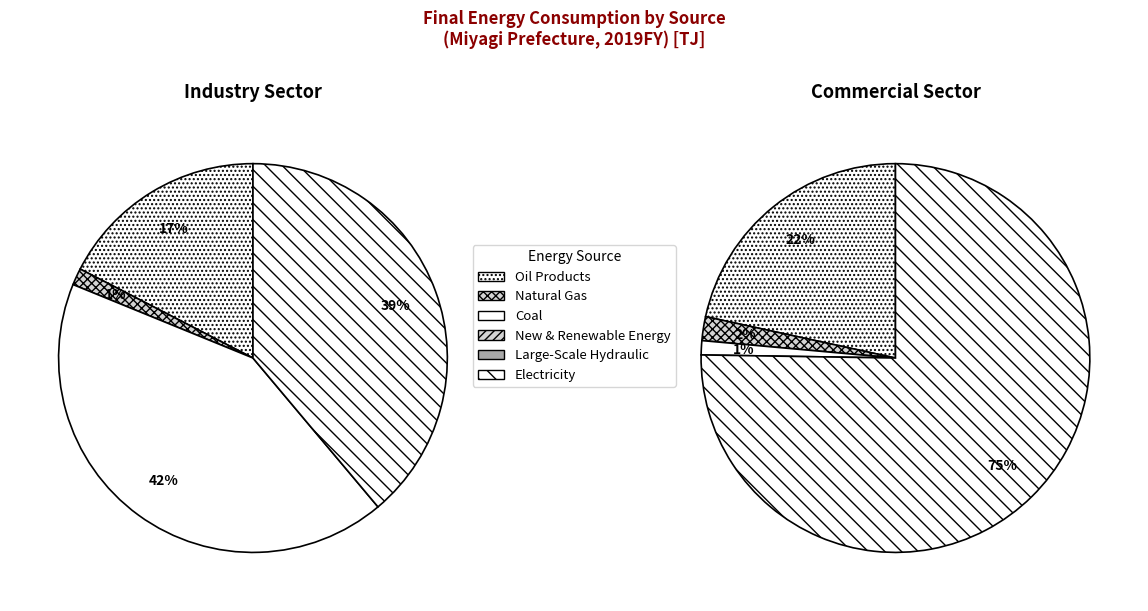

True or false: 3 accounts for 7% of the total.

False